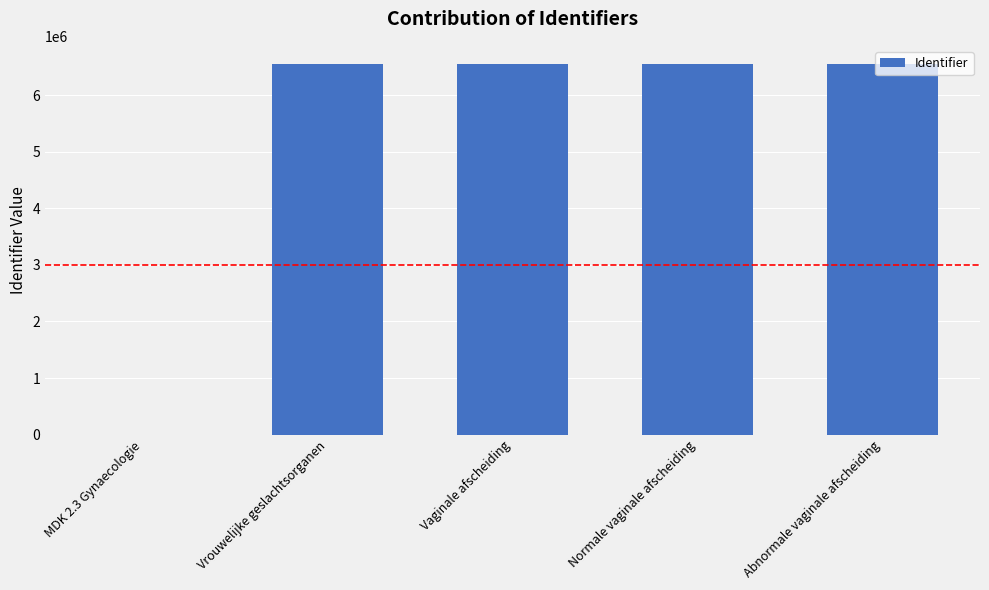

What is the sum of the values at Abnormale vaginale afscheiding and Normale vaginale afscheiding?

13090544